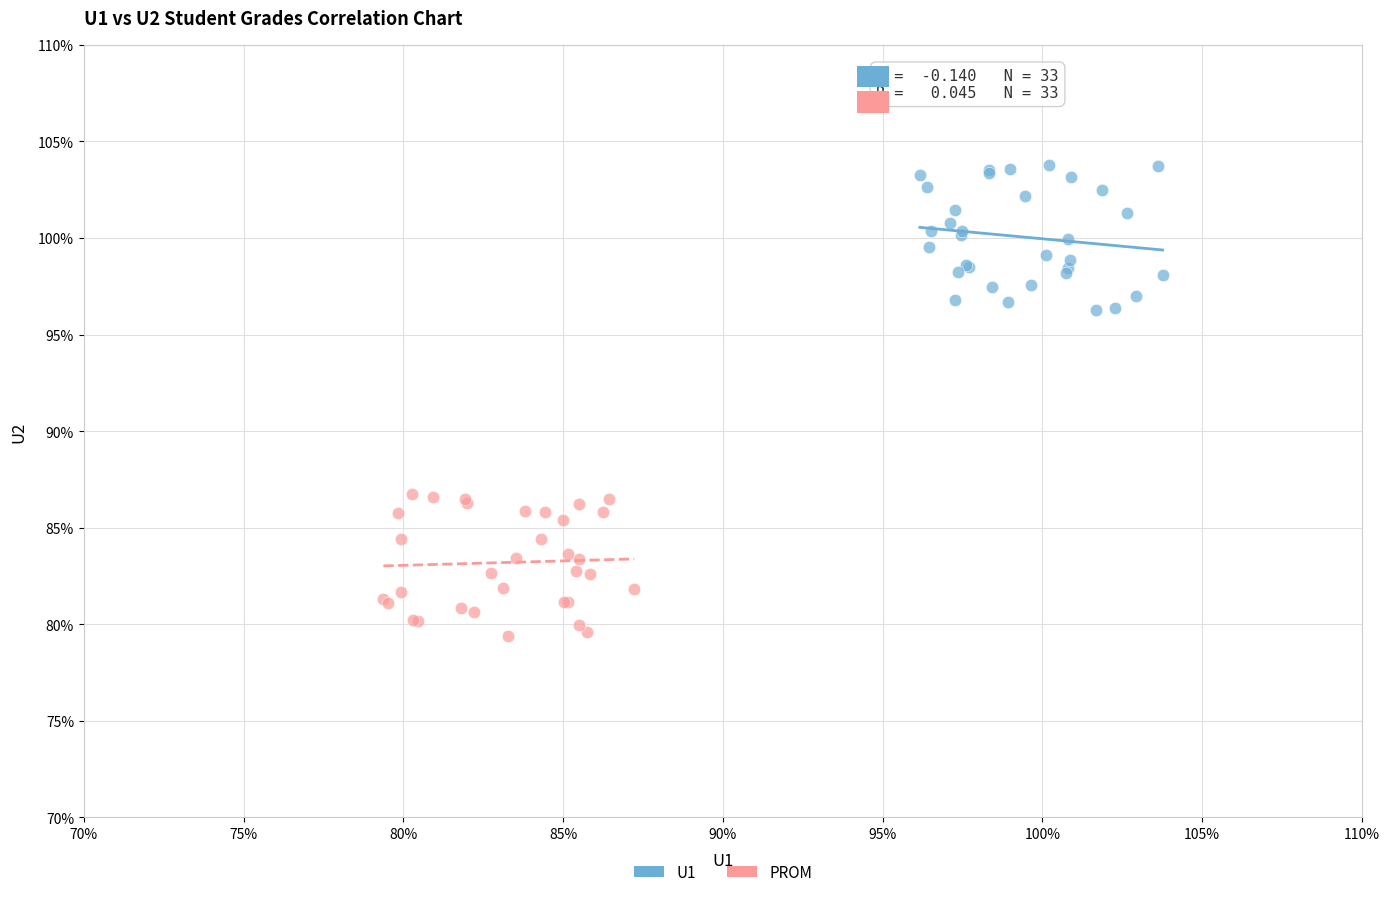

Which series reaches the minimum Y coordinate?

PROM